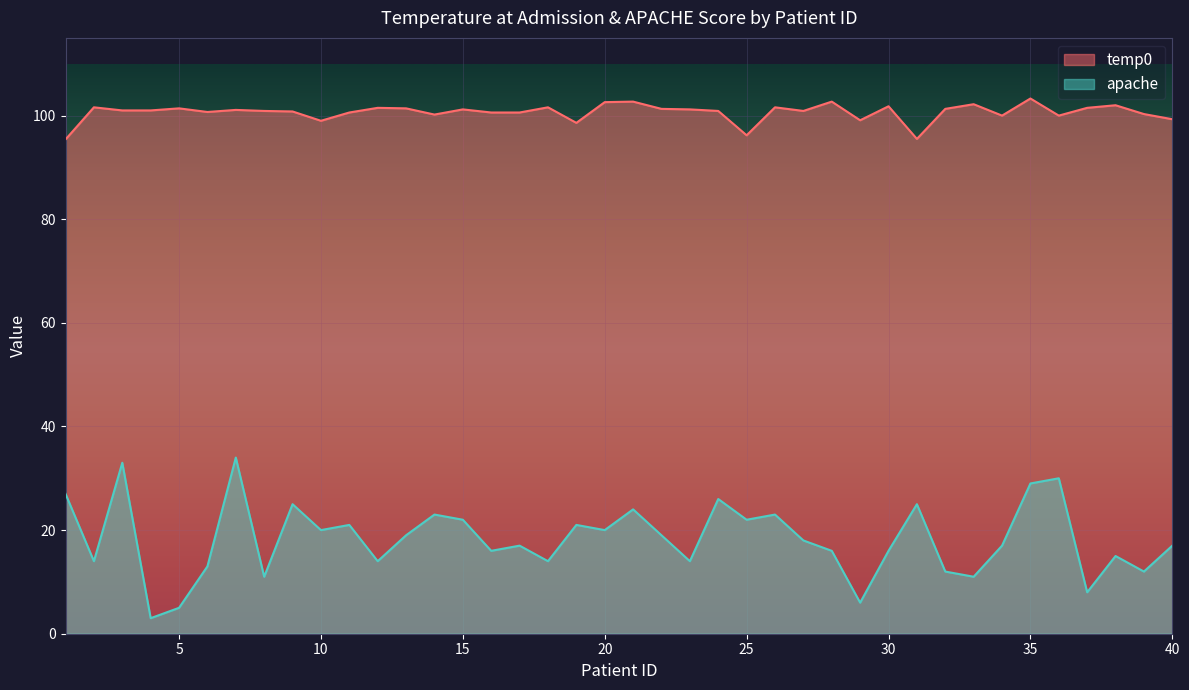

What is the smallest value displayed?

3.0